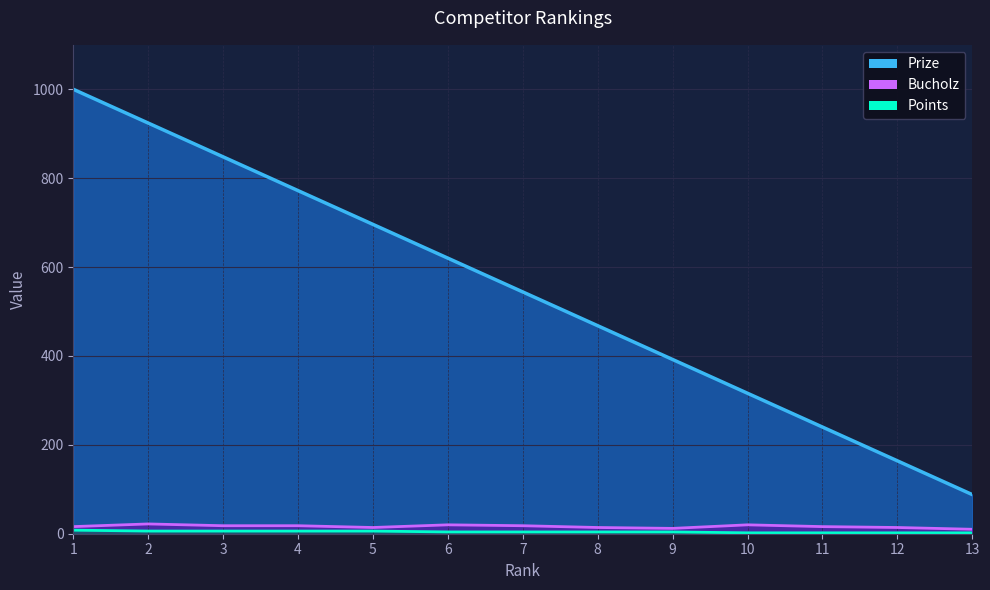

The value of Points at 2 is 4. True or false?

False